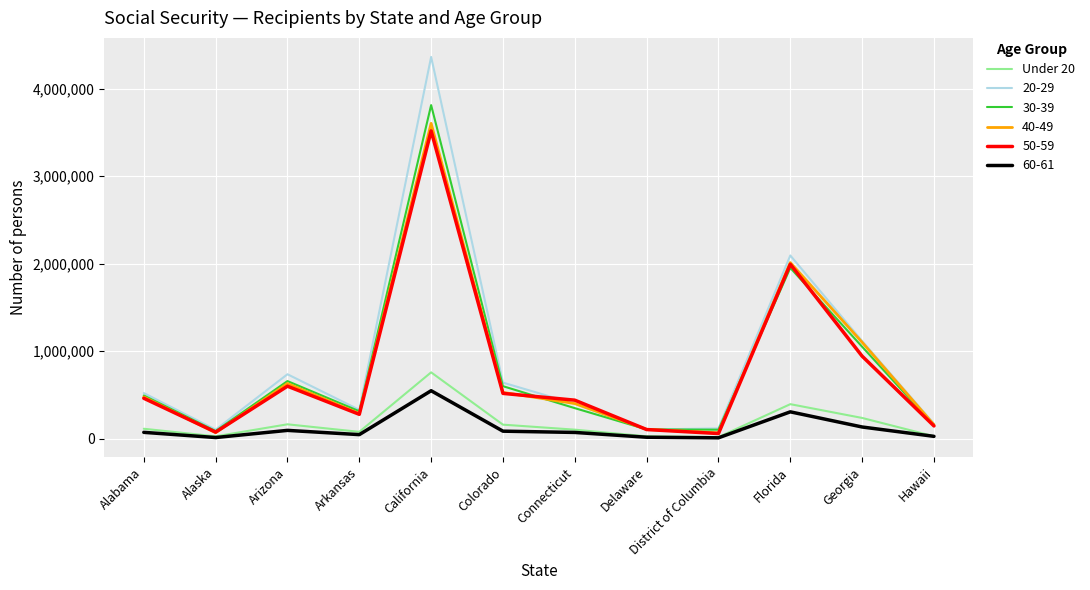

What is the greatest value displayed?

4363015